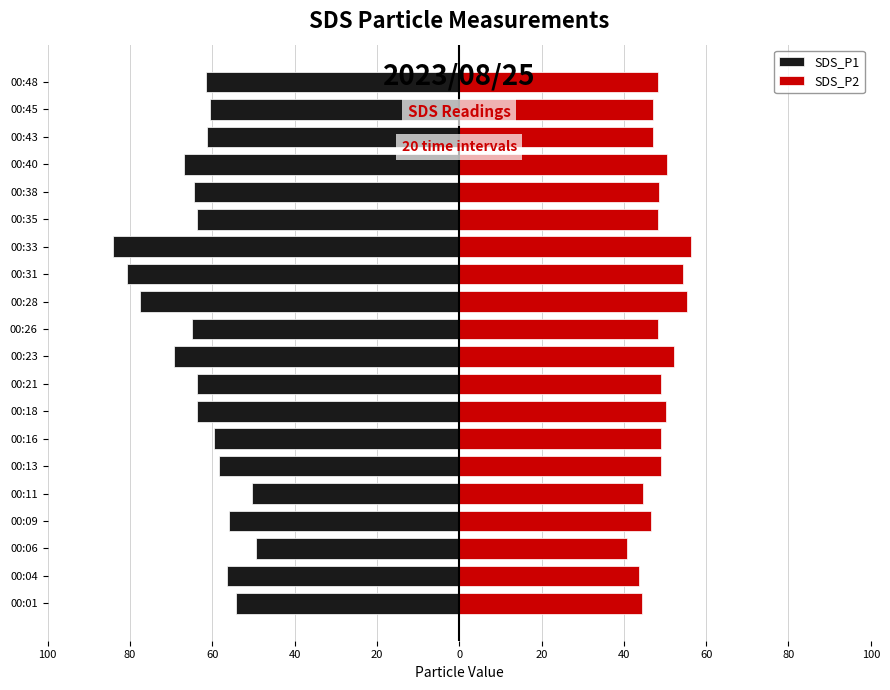

What are all the series names shown in the legend?

SDS_P1, SDS_P2